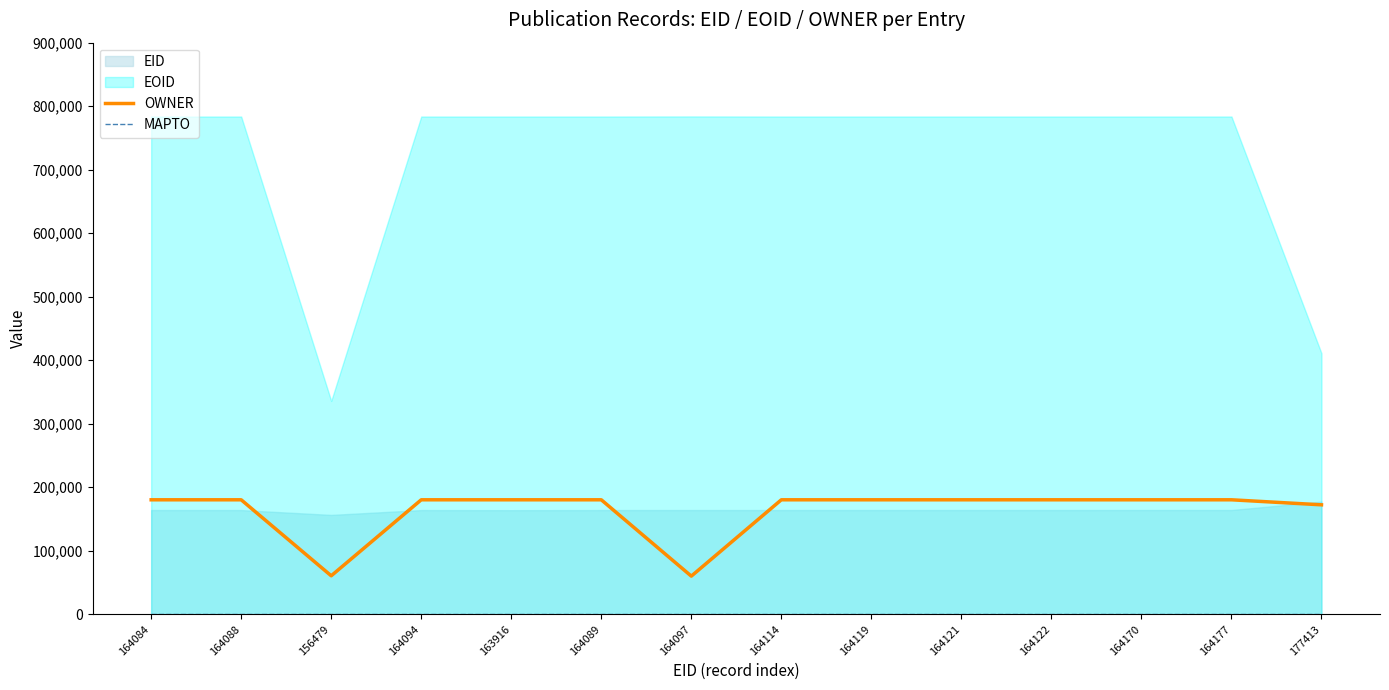

The value of OWNER at 164084 is 100915. True or false?

False